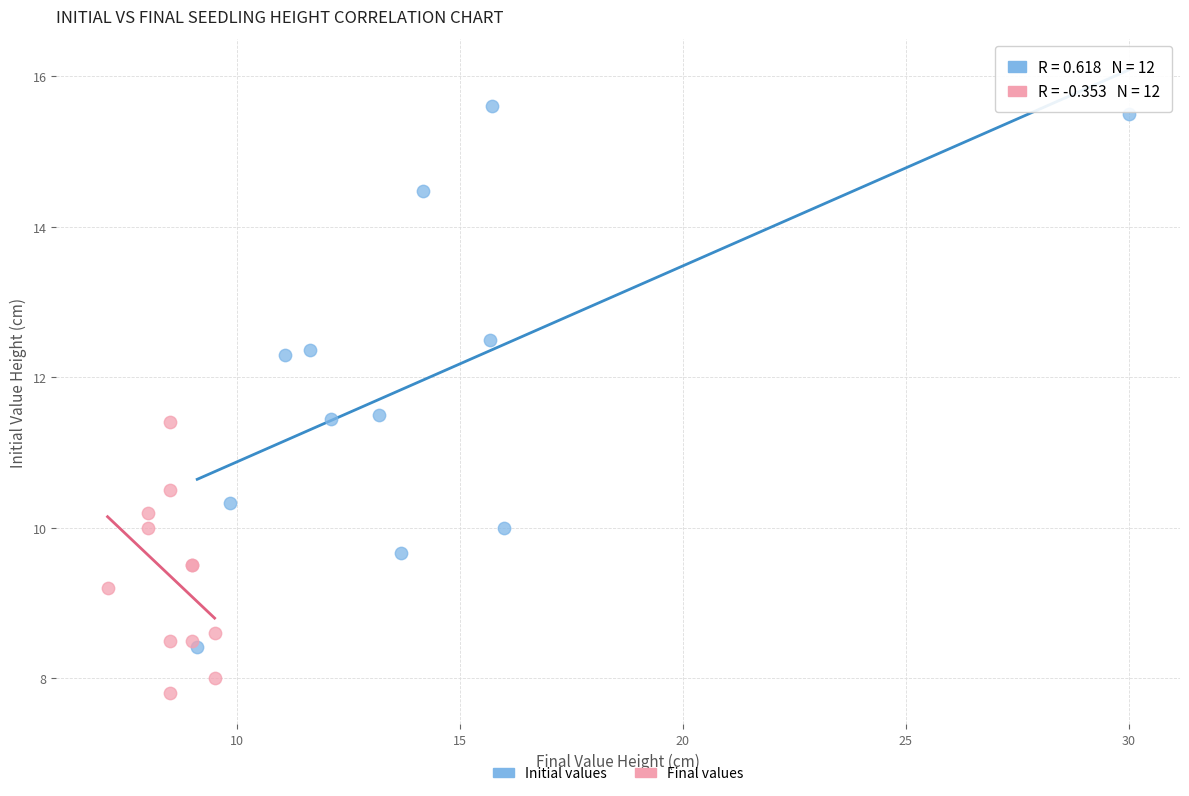

Which series has the largest Y range (max minus min)?

Initial values